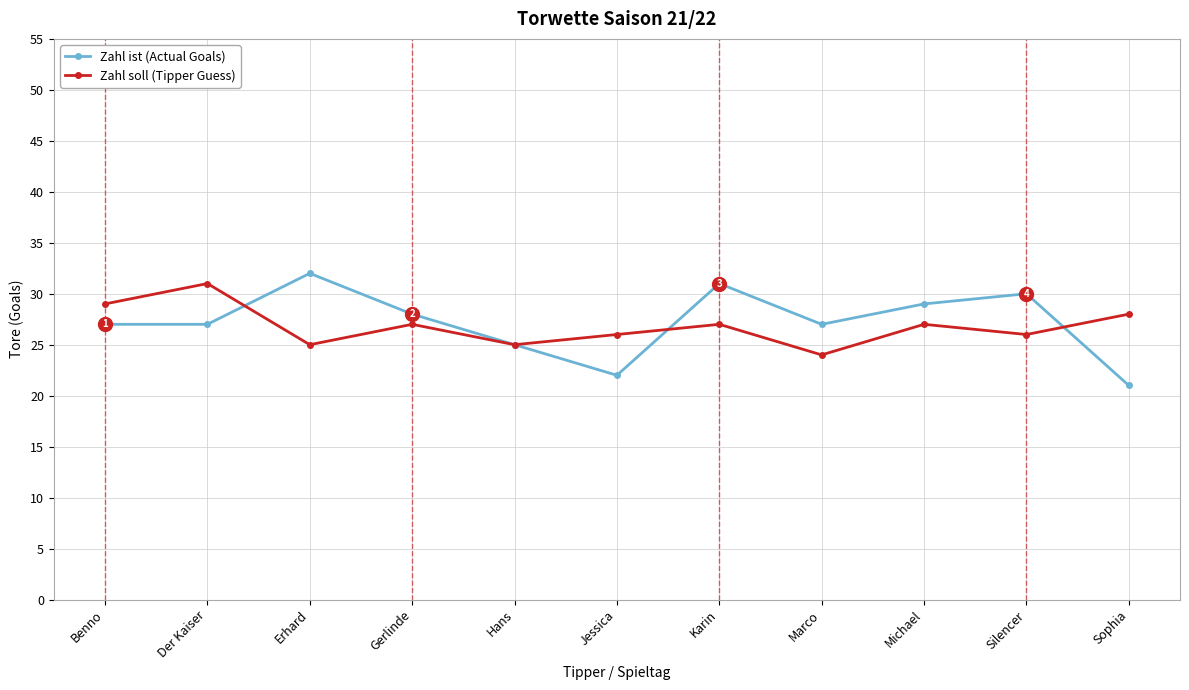

At Sophia, list the series in order from smallest to largest.

Zahl ist (Actual Goals), Zahl soll (Tipper Guess)